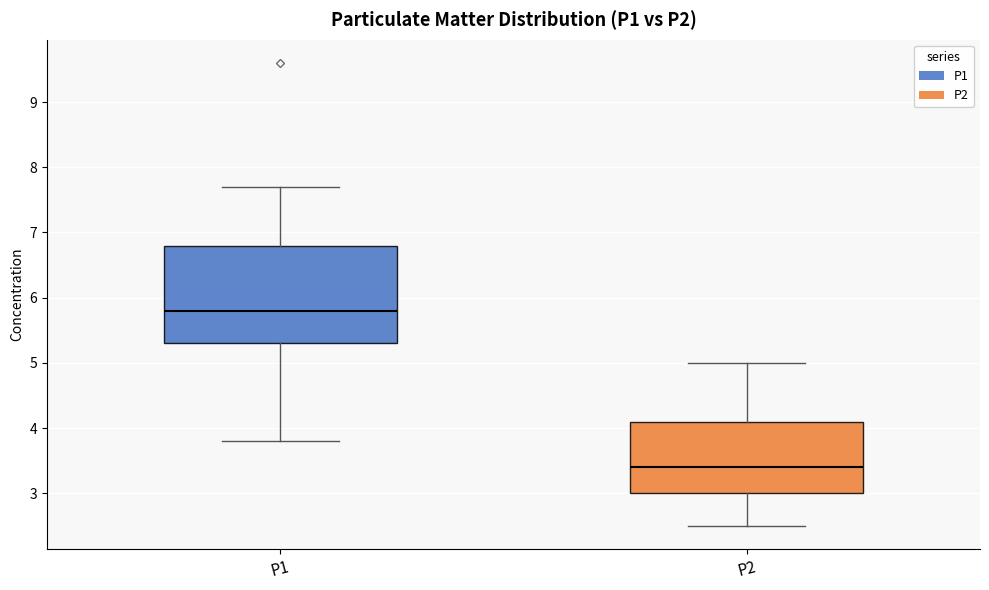

Which box has the lowest median line?

P2